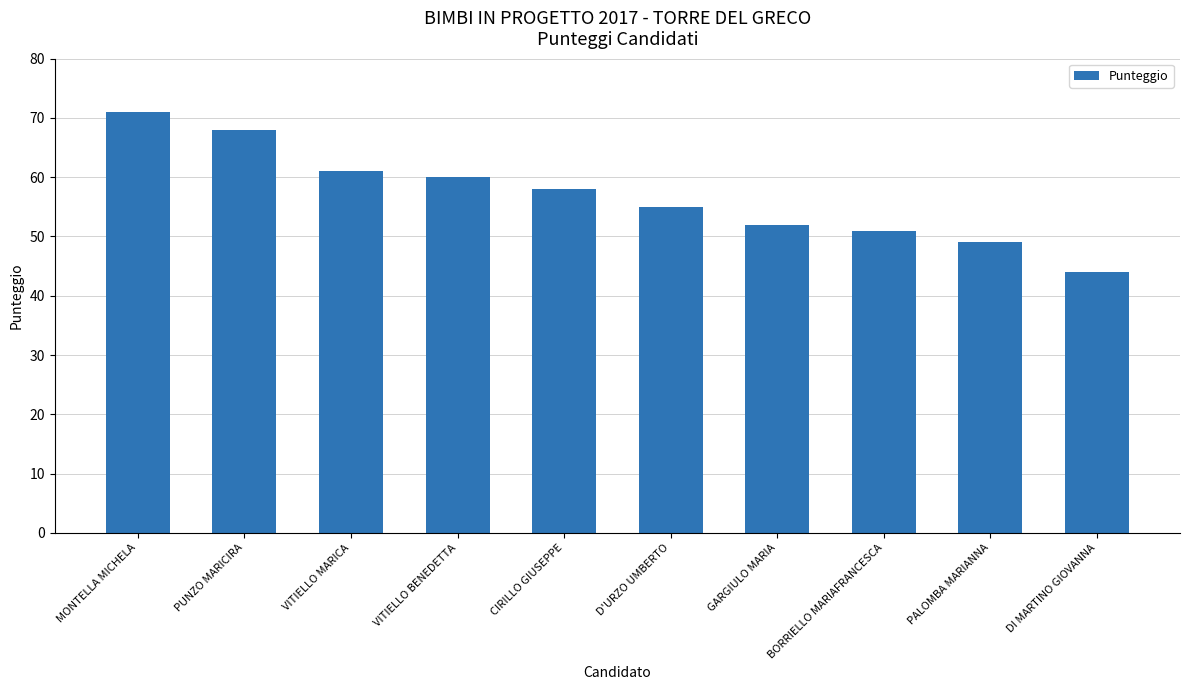

What is the value of the 3rd bar from the left?

61